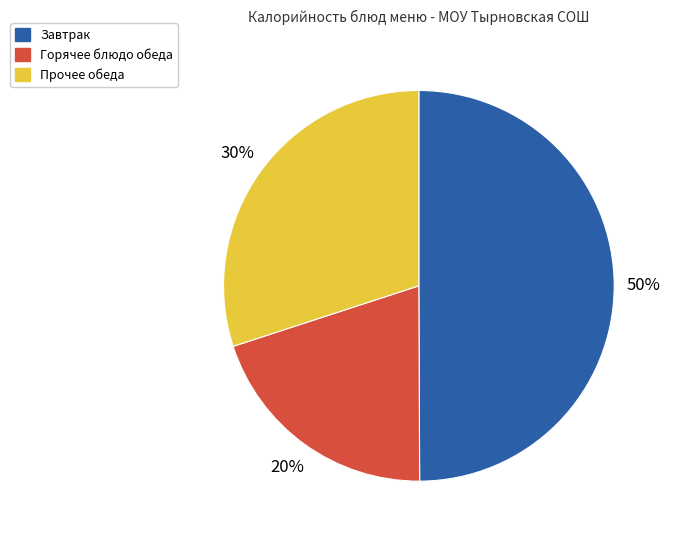

To the nearest percent, what is the difference between the largest and smallest slice percentages?

30%